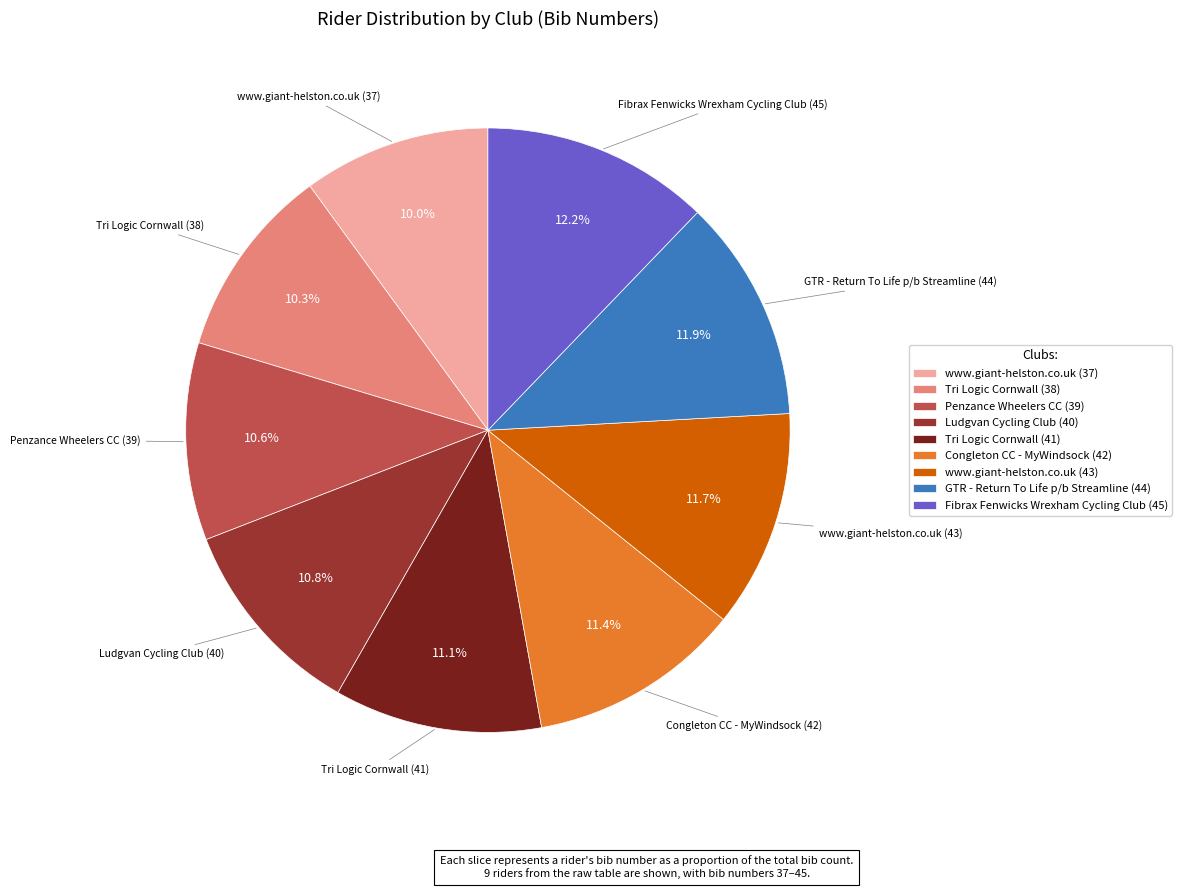

To the nearest percent, what is the difference between the largest and smallest slice percentages?

2%